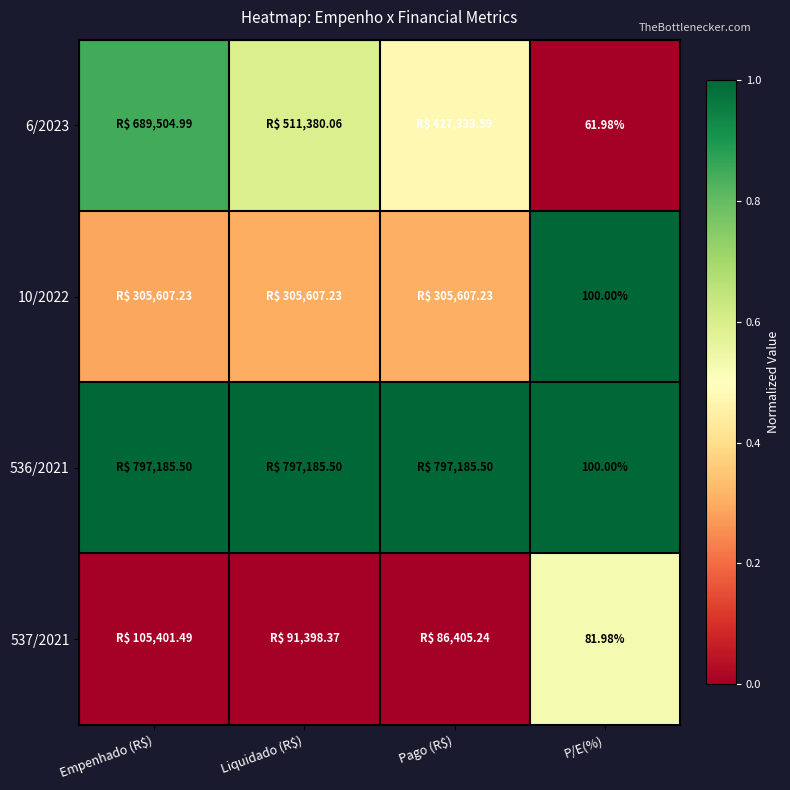

What is the spread (max minus min) of values at Liquidado (R$)?

1.0